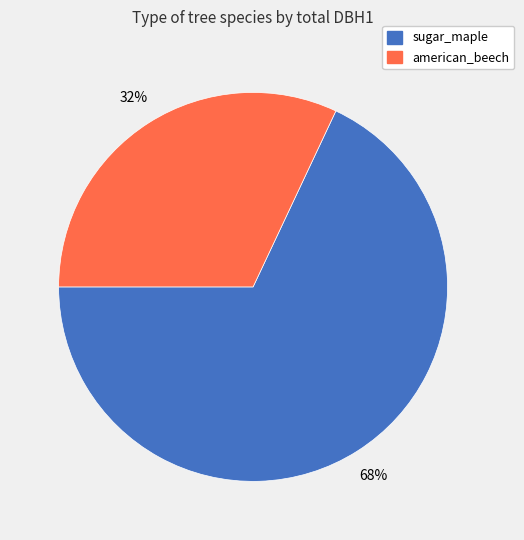

What is the ratio of the value at american_beech to the value at sugar_maple?

0.5